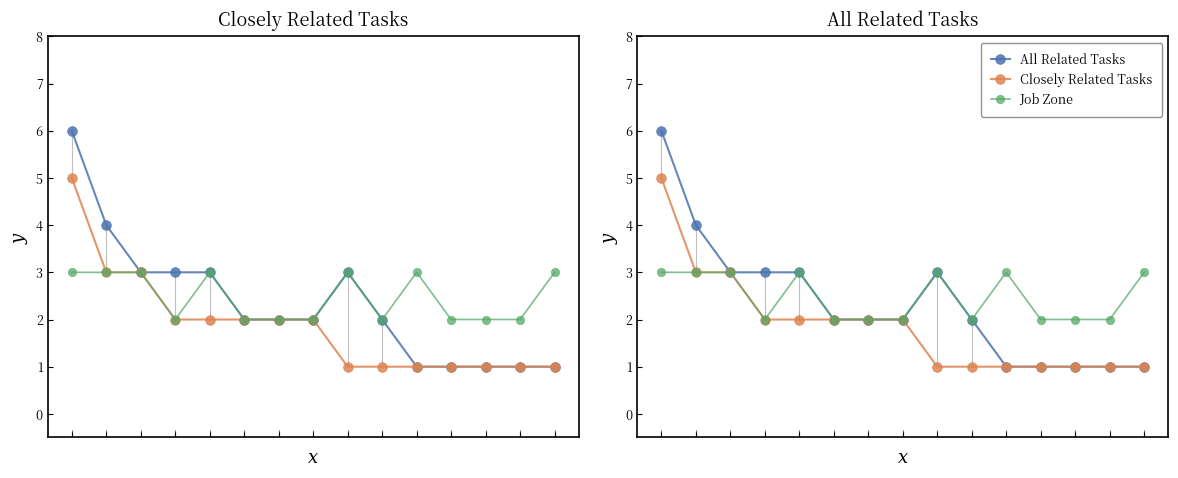

Reading right to left, extract all data points from this chart.

All Related Tasks: 1	1	1	1	1	2	3	2	2	2	3	3	3	4	6
Closely Related Tasks: 1	1	1	1	1	1	1	2	2	2	2	2	3	3	5
Job Zone: 3	2	2	2	3	2	3	2	2	2	3	2	3	3	3